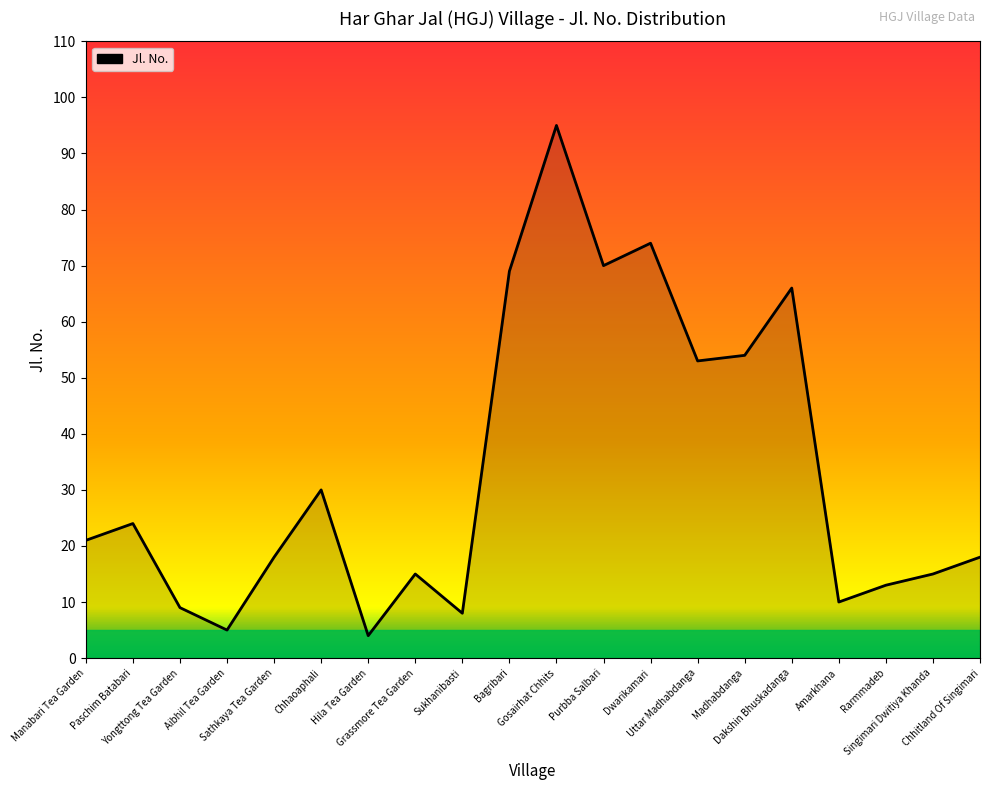

Between Yongttong Tea Garden and Paschim Batabari, which is larger?

Paschim Batabari